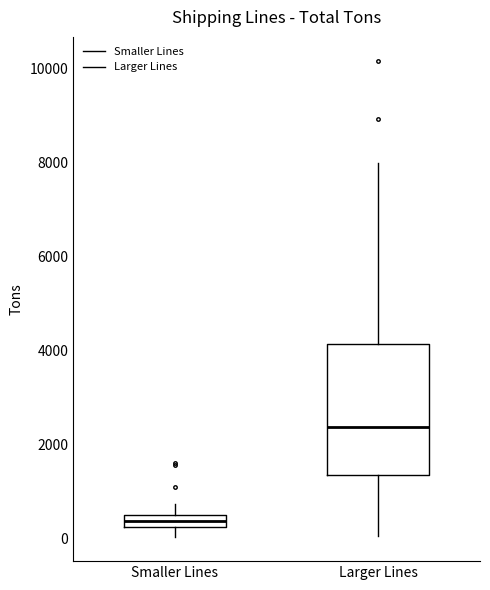

Comparing the boxes themselves (not the whiskers), which one is the tallest?

Larger Lines